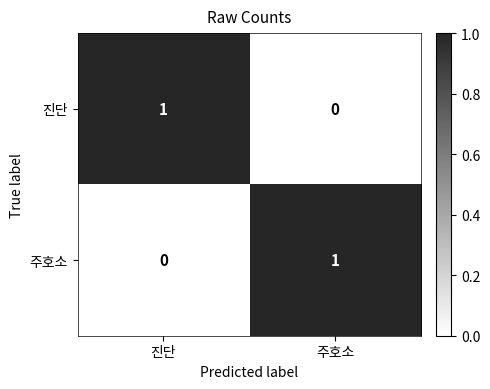

True or false: 주호소 has a value of 0 at 주호소.

False